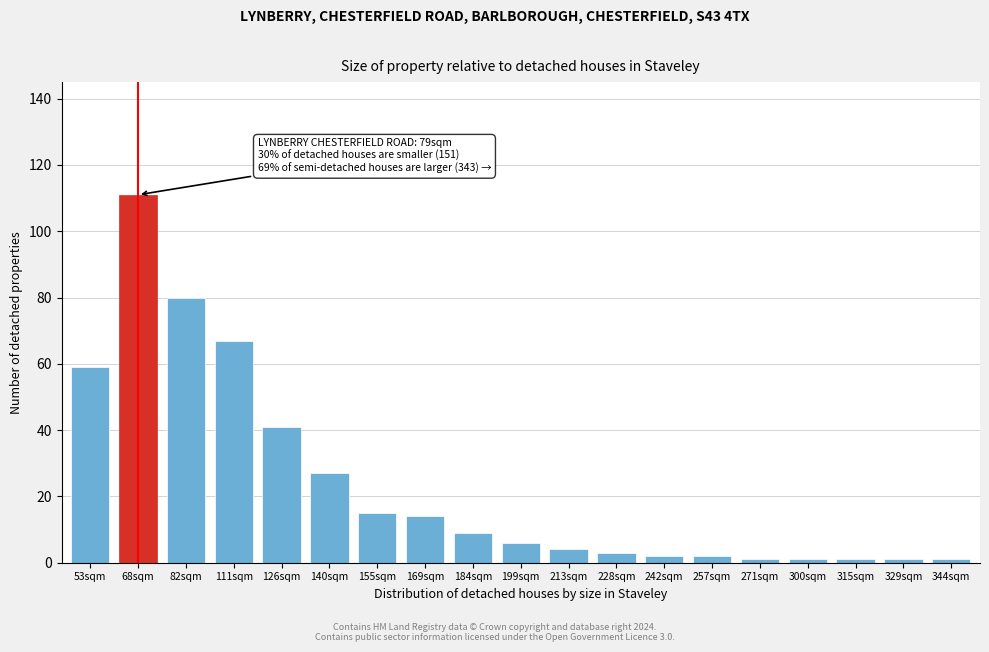

Reading left to right, what are all the values shown in this chart?

53sqm=59	68sqm=111	82sqm=80	111sqm=67	126sqm=41	140sqm=27	155sqm=15	169sqm=14	184sqm=9	199sqm=6	213sqm=4	228sqm=3	242sqm=2	257sqm=2	271sqm=1	300sqm=1	315sqm=1	329sqm=1	344sqm=1